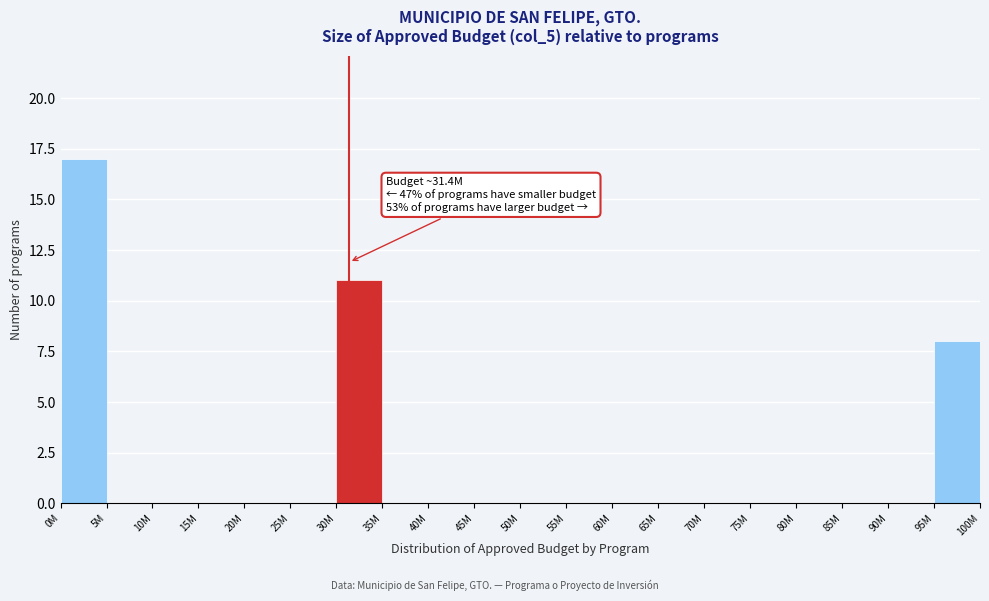

Reading left to right, what are all the values shown in this chart?

0M=17	5M=0	10M=0	15M=0	20M=0	25M=0	30M=11	35M=0	40M=0	45M=0	50M=0	55M=0	60M=0	65M=0	70M=0	75M=0	80M=0	85M=0	90M=0	95M=8